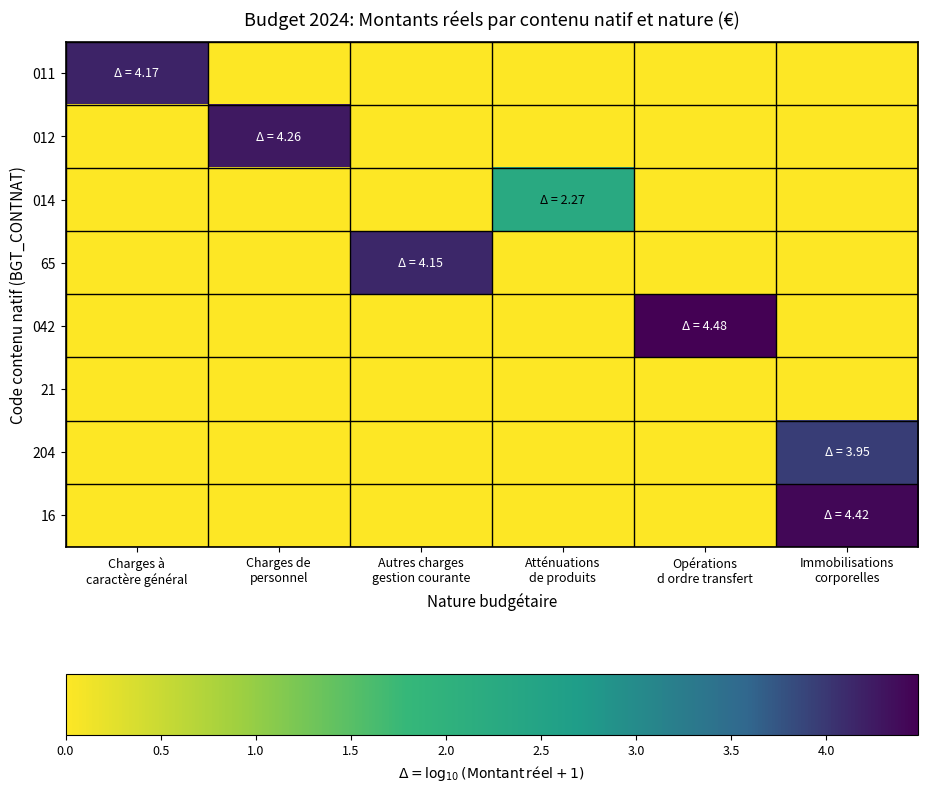

What is the difference between the highest and lowest values at Autres charges
gestion courante?

4.2